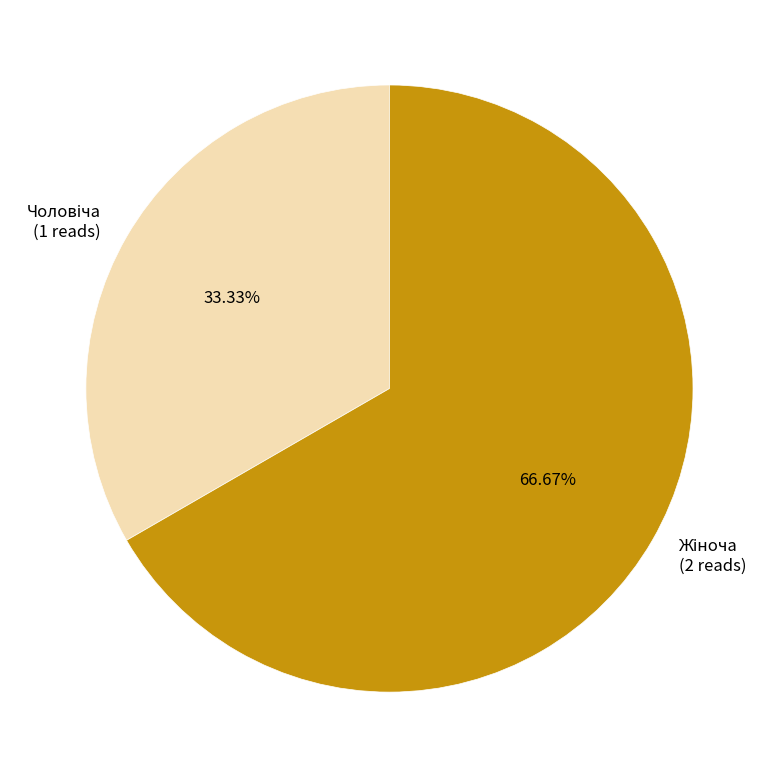

Is there any slice that represents more than half of the pie?

Yes